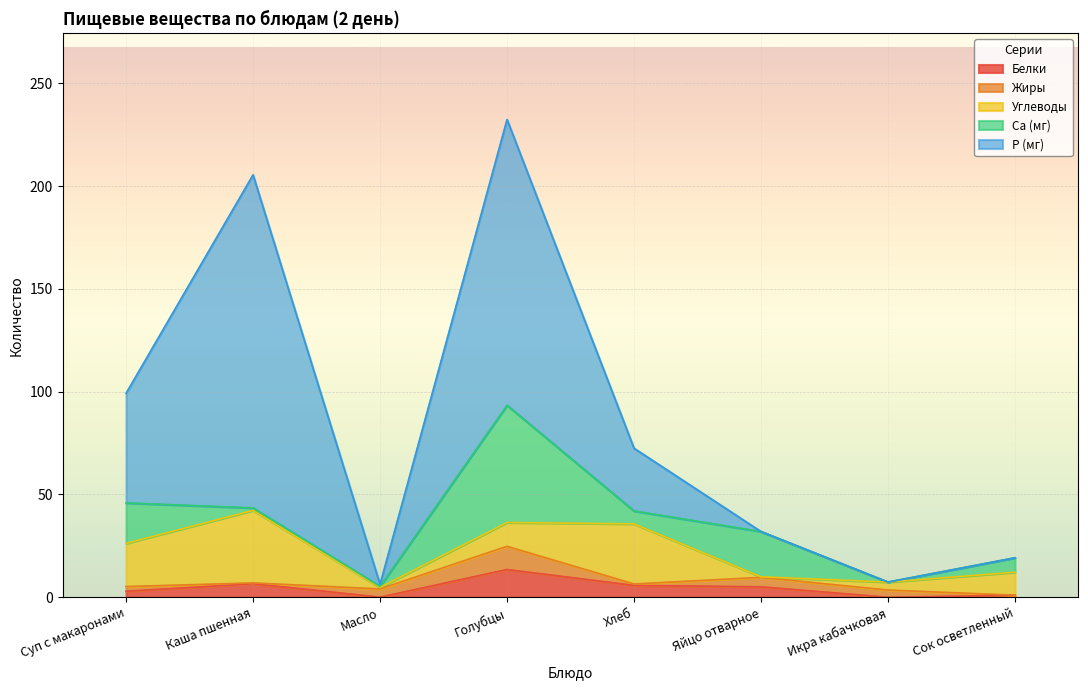

What is the sum of the Белки values at Масло and Хлеб?

5.8